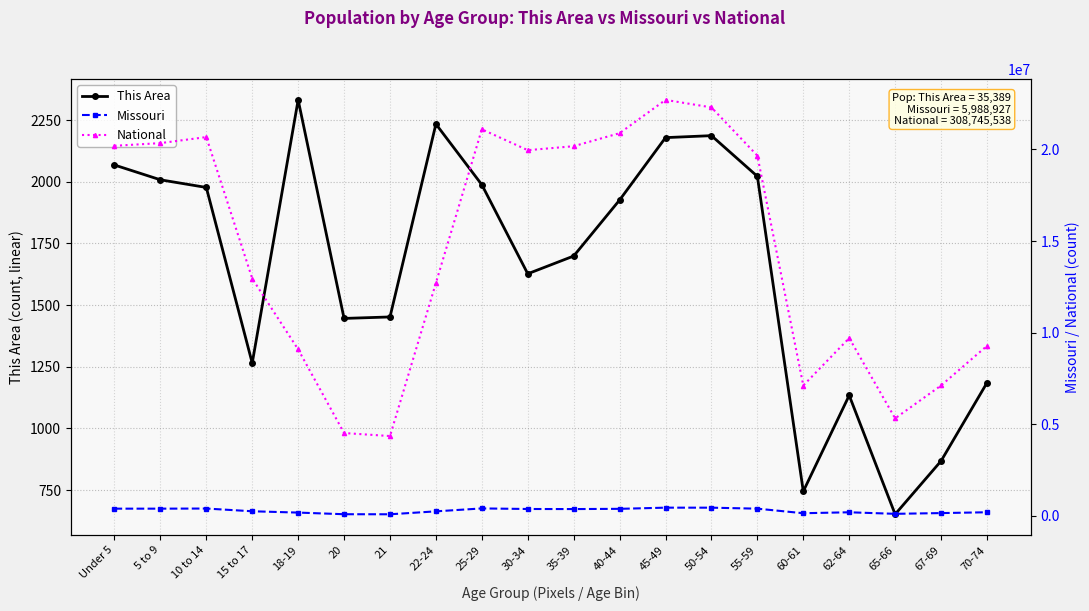

What is the label of the 15th point from the left?

55-59